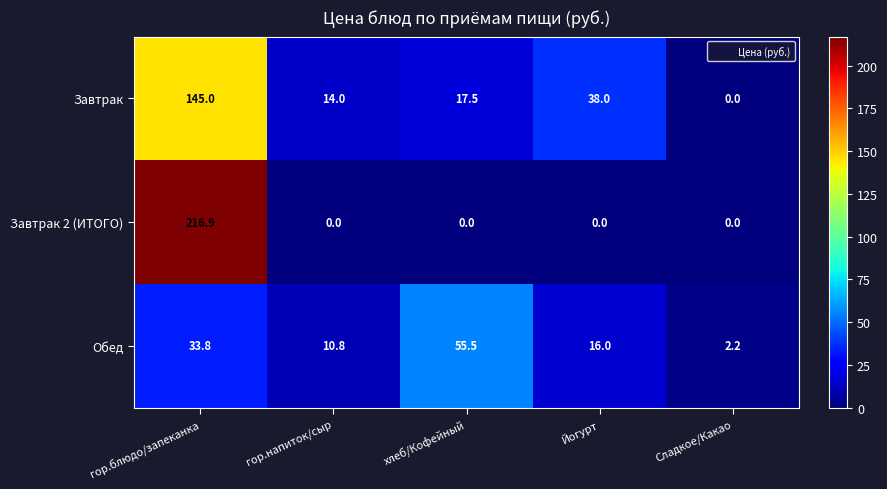

Is it true that Обед equals 16.2 at гор.напиток/сыр?

False